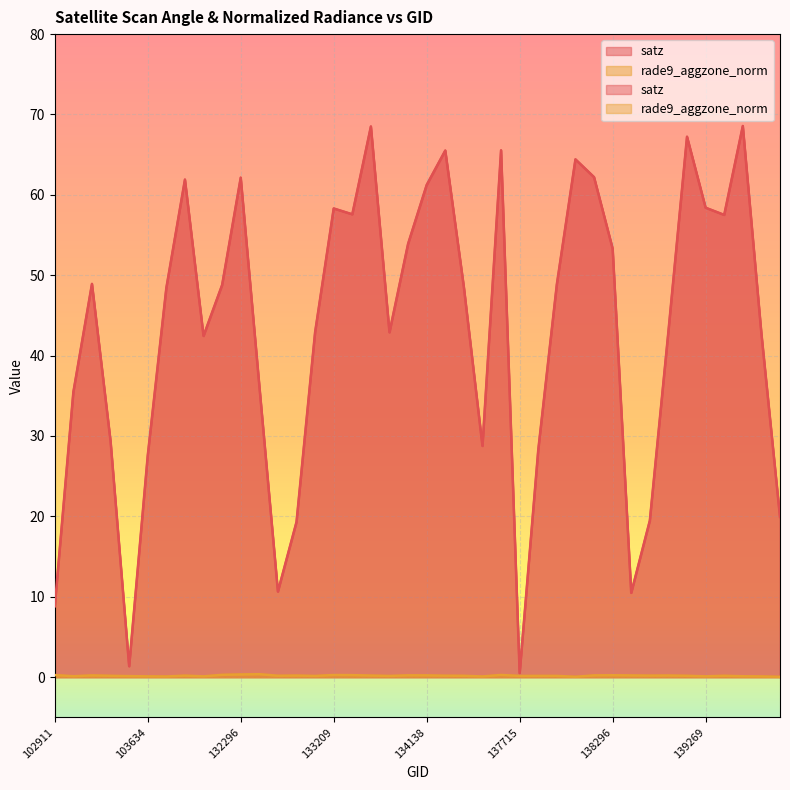

What is the average value of the rade9_aggzone_norm series?

0.2